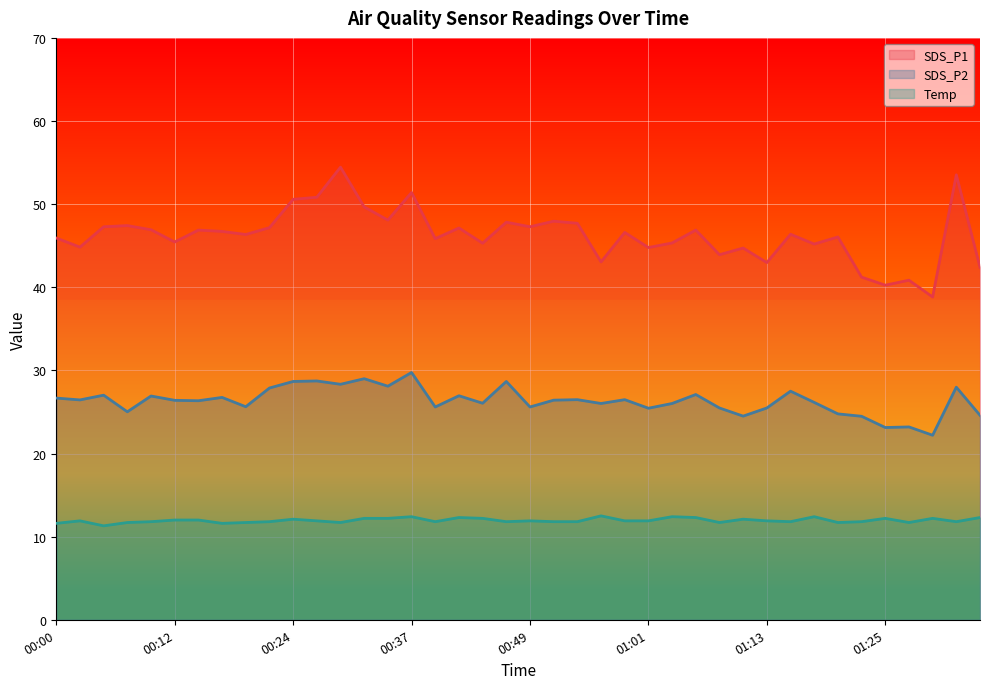

Reading left to right, list all the values displayed in this chart.

SDS_P1: 45.9	44.8	47.3	47.4	46.9	45.5	46.9	46.7	46.4	47.2	50.6	50.8	54.5	49.7	48.1	51.4	45.9	47.1	45.3	47.8	47.3	48.0	47.7	43.0	46.6	44.8	45.3	46.9	43.9	44.7	43.0	46.4	45.2	46.0	41.2	40.2	40.9	38.8	53.5	42.4
SDS_P2: 26.7	26.4	27.0	25.0	26.9	26.4	26.4	26.8	25.6	27.9	28.7	28.7	28.3	29.0	28.1	29.8	25.6	26.9	26.1	28.7	25.6	26.4	26.5	26.0	26.5	25.4	26.0	27.1	25.5	24.5	25.5	27.5	26.1	24.8	24.5	23.1	23.2	22.2	28.0	24.6
Temp: 11.6	11.9	11.3	11.7	11.8	12.0	12.0	11.6	11.7	11.8	12.1	11.9	11.7	12.2	12.2	12.4	11.8	12.3	12.2	11.8	11.9	11.8	11.8	12.5	11.9	11.9	12.4	12.3	11.7	12.1	11.9	11.8	12.4	11.7	11.8	12.2	11.7	12.2	11.8	12.3